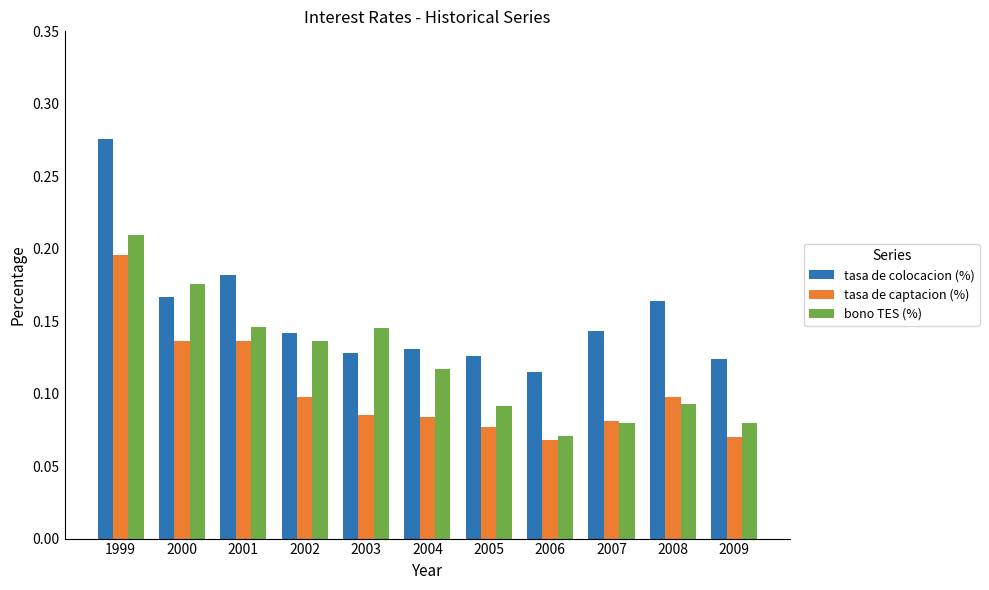

At which label does tasa de colocacion (%) reach its minimum?

2006